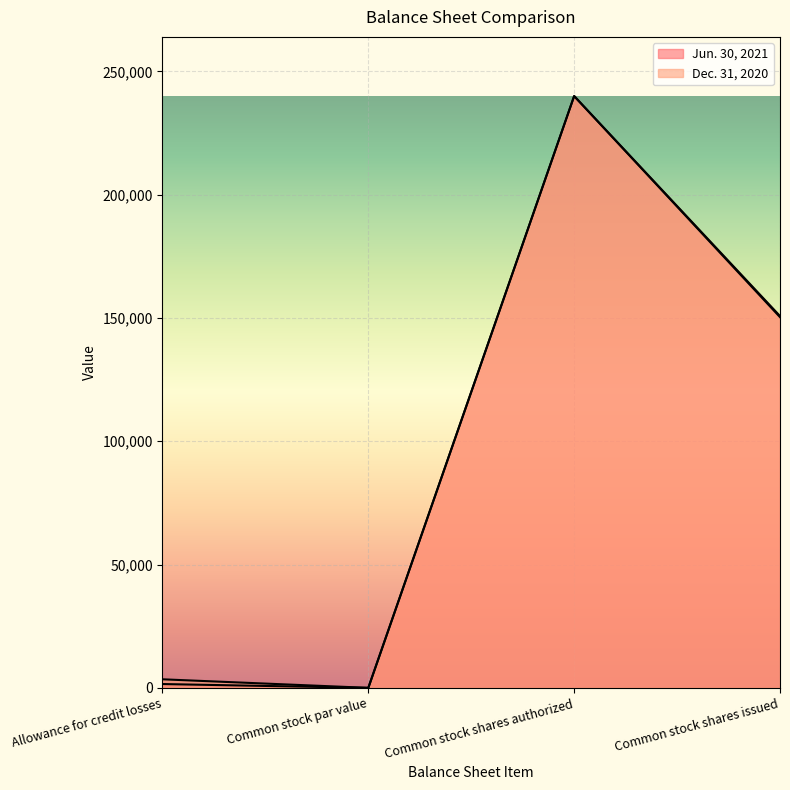

At which label does Dec. 31, 2020 first exceed 150341?

Common stock shares authorized